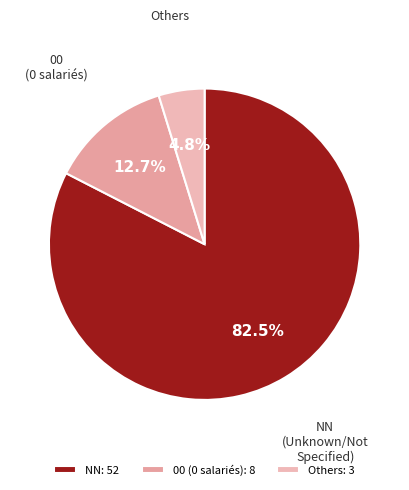

Is it true that NN is 92% of the pie?

False